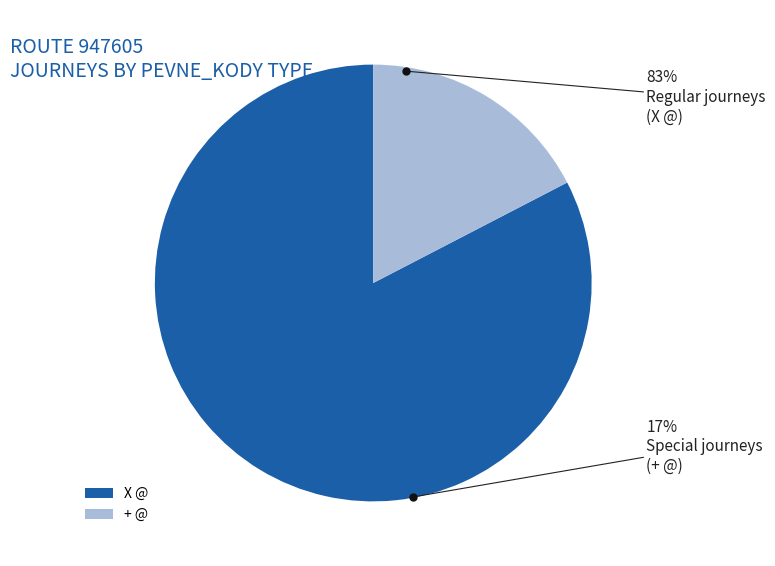

Which slice is the largest?

X @